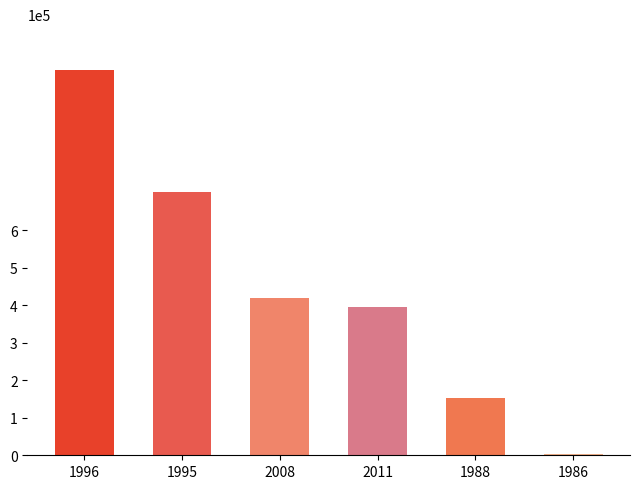

List the labels in order of value, smallest first.

1986, 1988, 2011, 2008, 1995, 1996